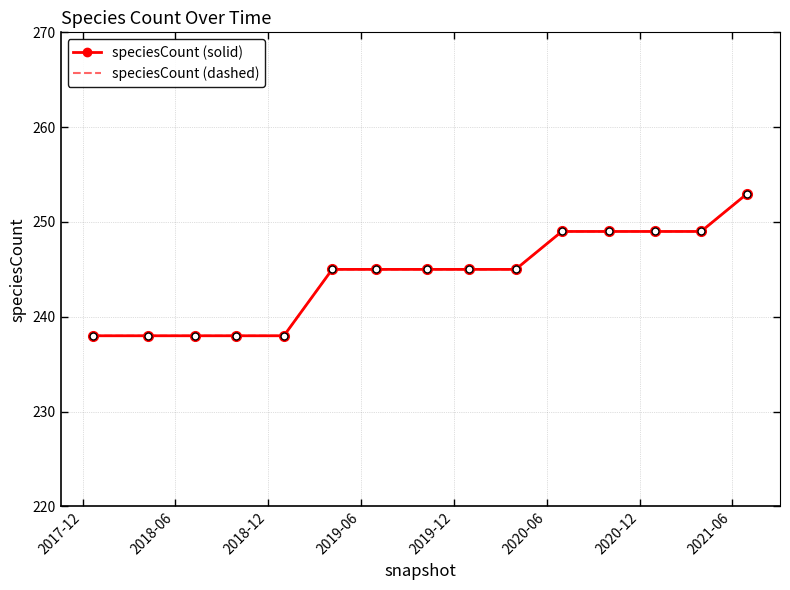

What is the difference between the maximum and minimum values?

15